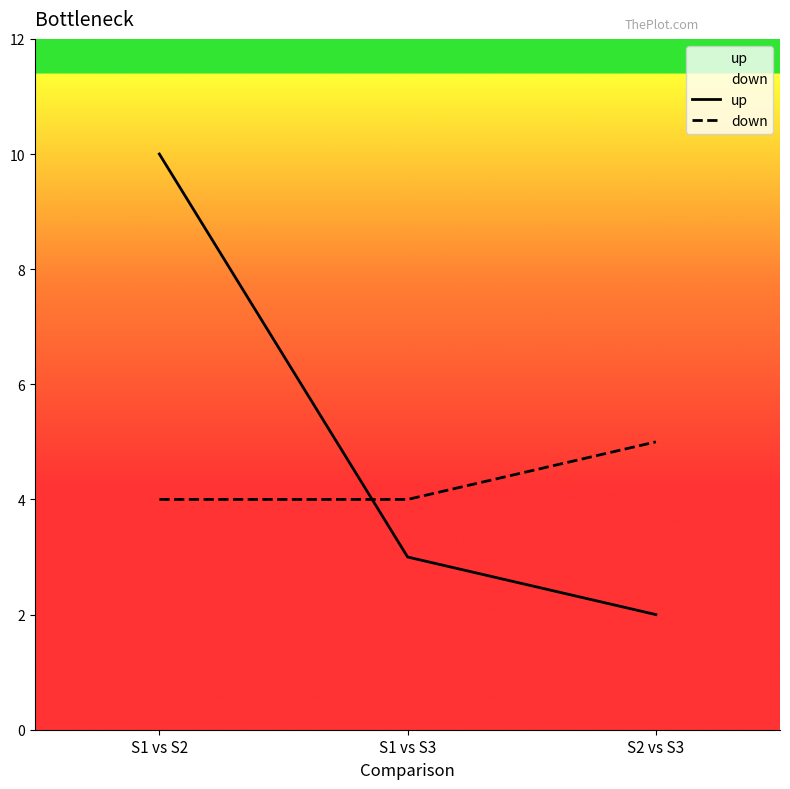

How many values in the up series exceed 3?

1